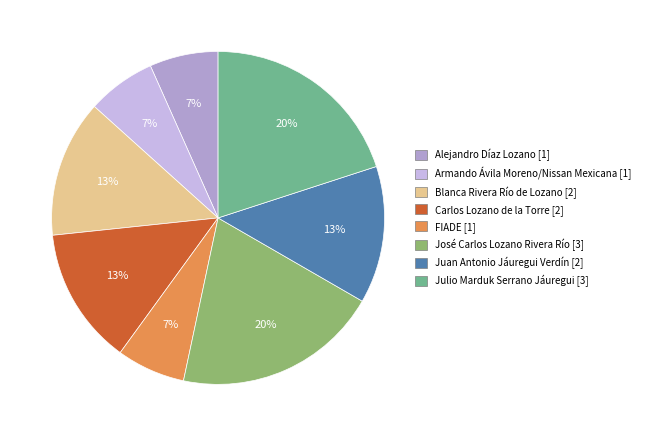

Count the number of slices in the pie.

8